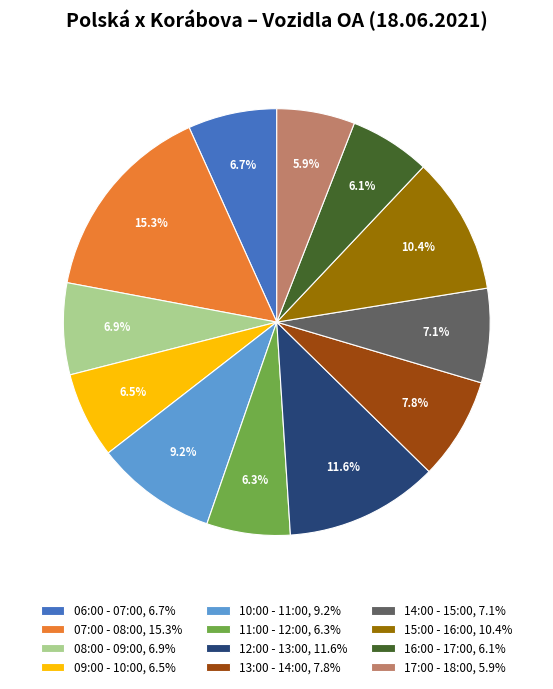

Is it true that 16:00 - 17:00 is 19% of the pie?

False